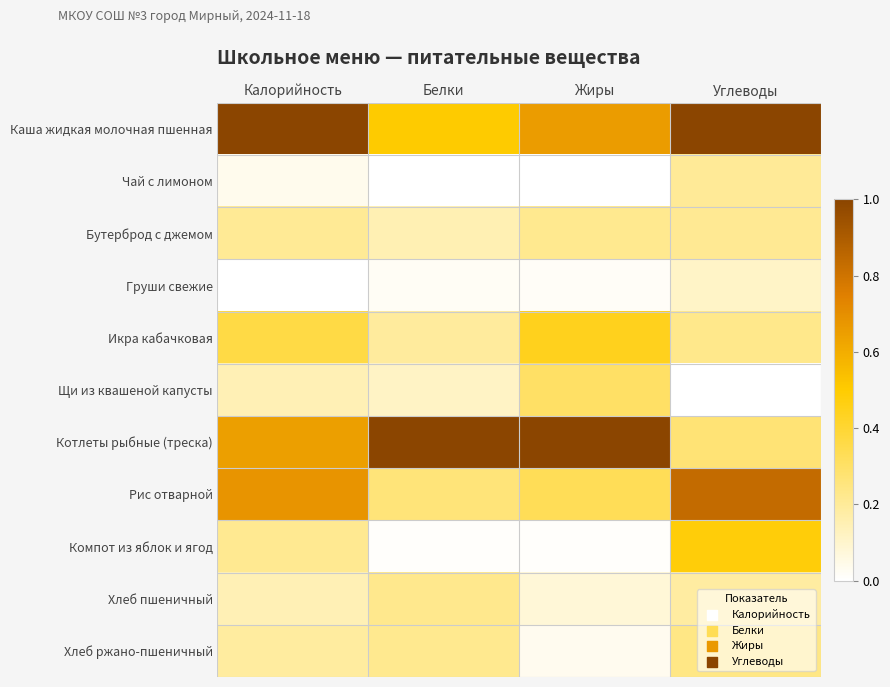

Reading left to right, extract all data points from this chart.

Каша жидкая молочная пшенная: Калорийность=1.0	Белки=0.5	Жиры=0.7	Углеводы=1.0
Чай с лимоном: Калорийность=0.0	Белки=0.0	Жиры=0.0	Углеводы=0.2
Бутерброд с джемом: Калорийность=0.2	Белки=0.1	Жиры=0.2	Углеводы=0.2
Груши свежие: Калорийность=0.0	Белки=0.0	Жиры=0.0	Углеводы=0.1
Икра кабачковая: Калорийность=0.4	Белки=0.2	Жиры=0.4	Углеводы=0.2
Щи из квашеной капусты: Калорийность=0.1	Белки=0.1	Жиры=0.3	Углеводы=0.0
Котлеты рыбные (треска): Калорийность=0.6	Белки=1.0	Жиры=1.0	Углеводы=0.3
Рис отварной: Калорийность=0.7	Белки=0.3	Жиры=0.3	Углеводы=0.8
Компот из яблок и ягод: Калорийность=0.2	Белки=0.0	Жиры=0.0	Углеводы=0.5
Хлеб пшеничный: Калорийность=0.1	Белки=0.2	Жиры=0.1	Углеводы=0.2
Хлеб ржано-пшеничный: Калорийность=0.2	Белки=0.2	Жиры=0.0	Углеводы=0.2